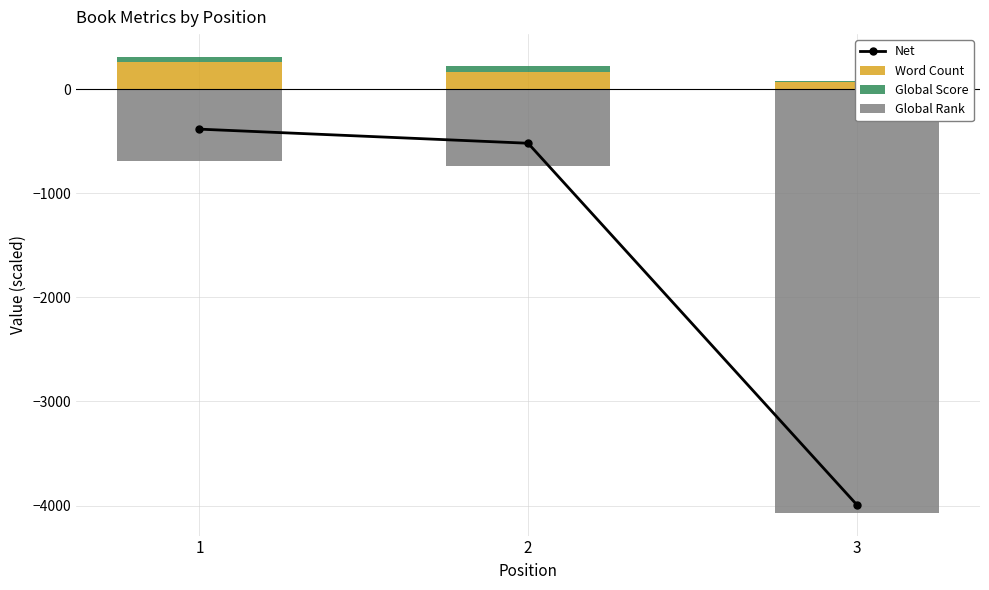

Count the number of data series in this chart.

4